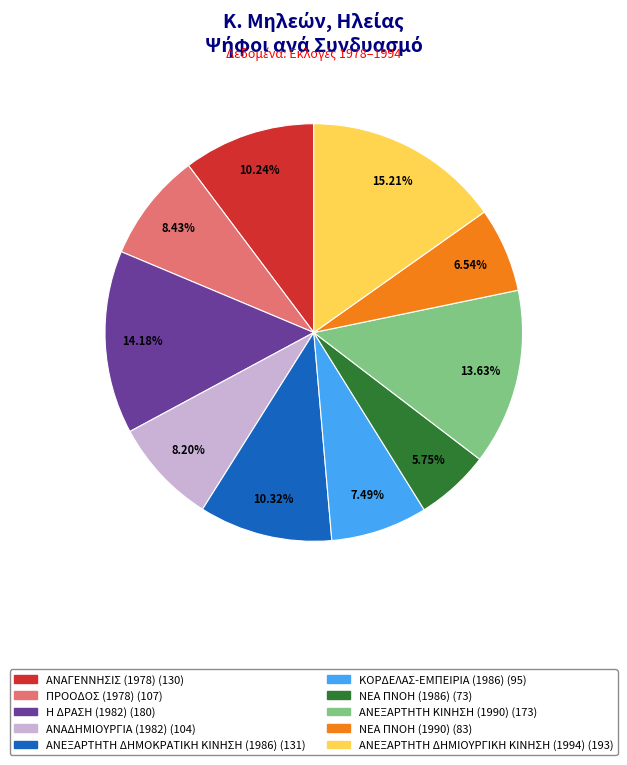

Is it true that ΝΕΑ ΠΝΟΗ (1986) is 6% of the pie?

True